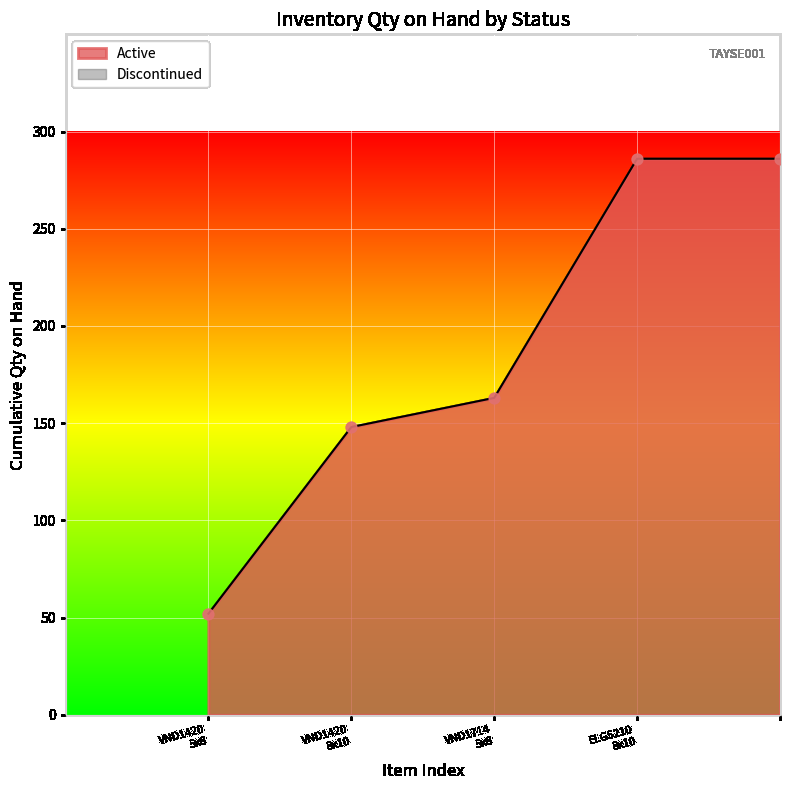

At which category is the sum across all series the highest?

ELG5210_8x10